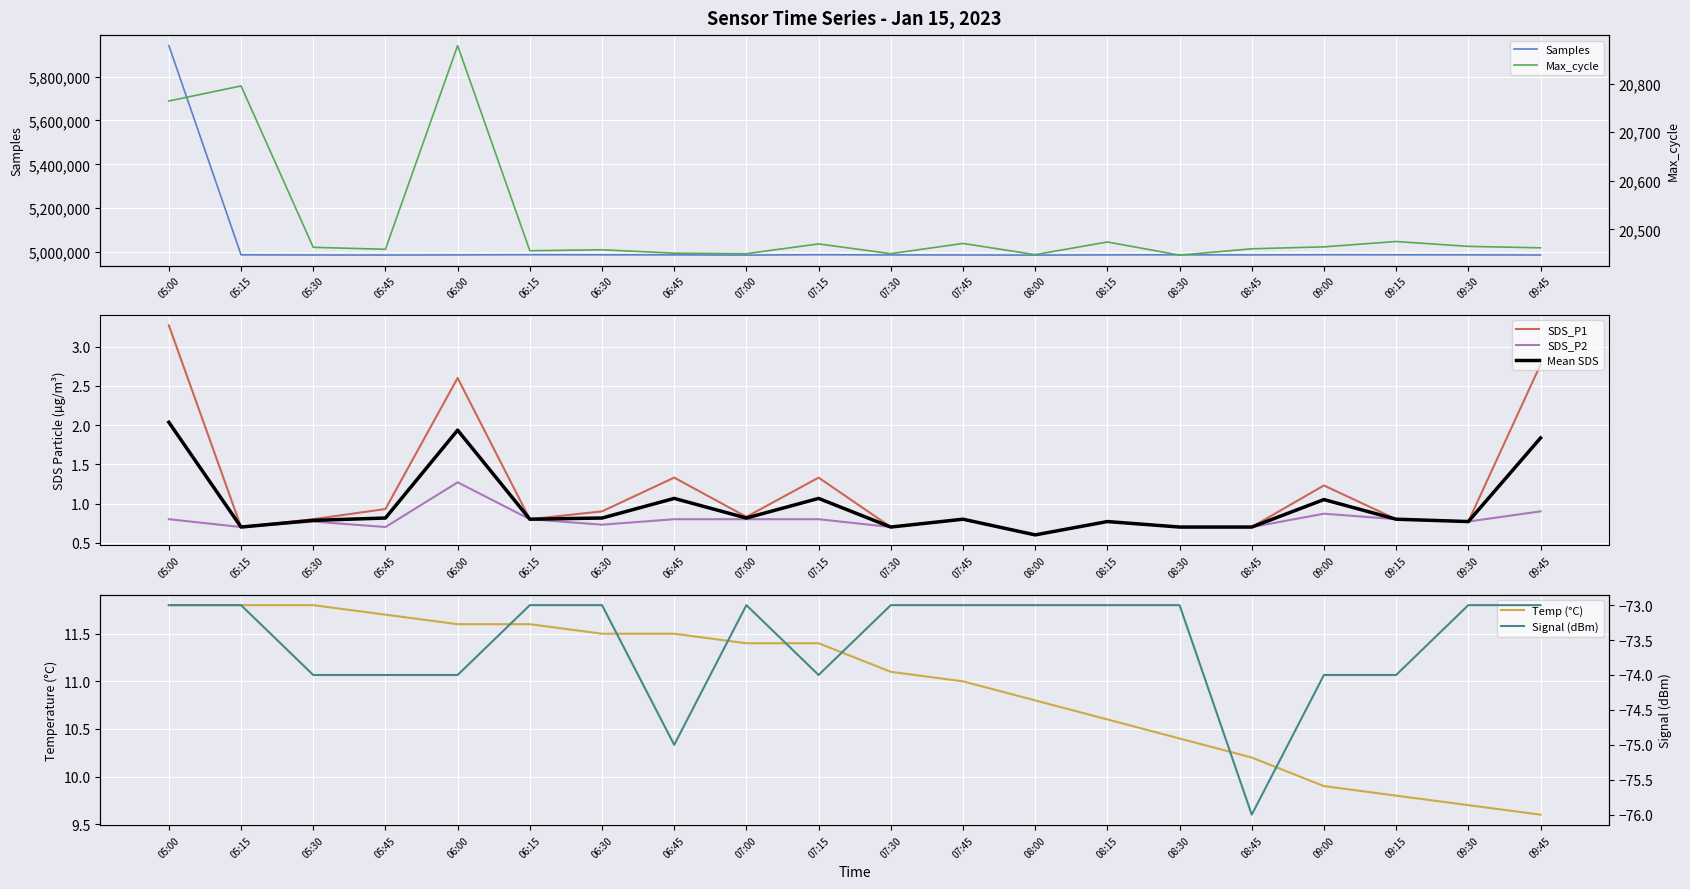

Between 05:00 and 07:15, which is larger?

05:00